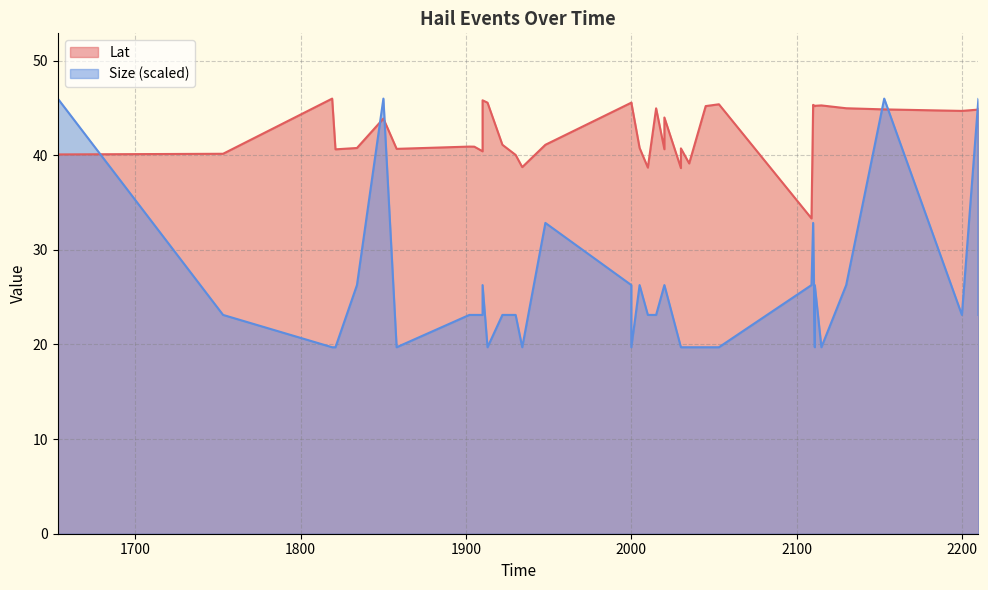

At which category does Lat reach its first local valley?

1821